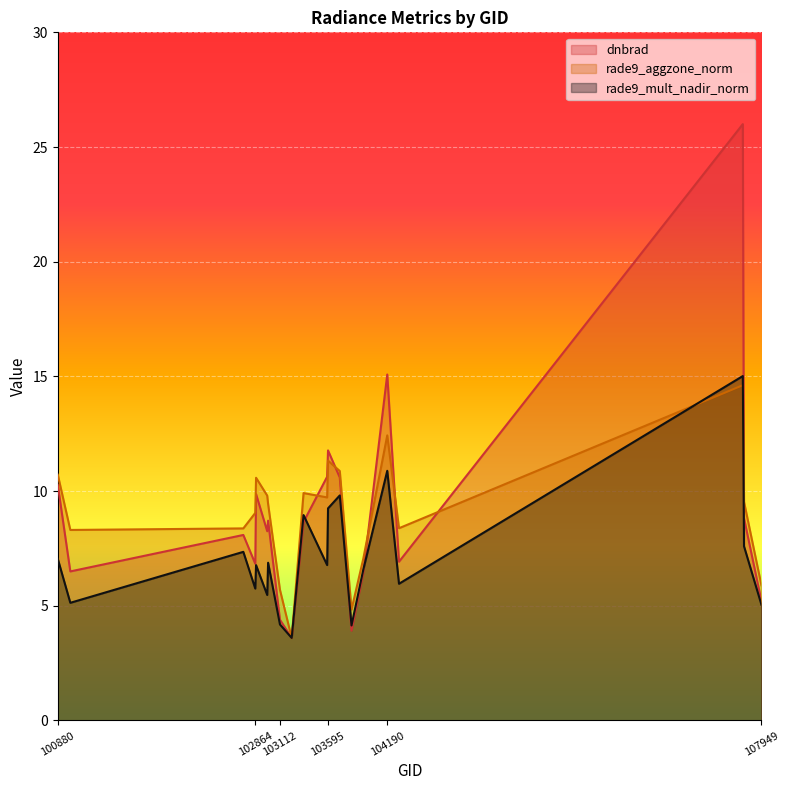

How many lines are shown in the chart?

3